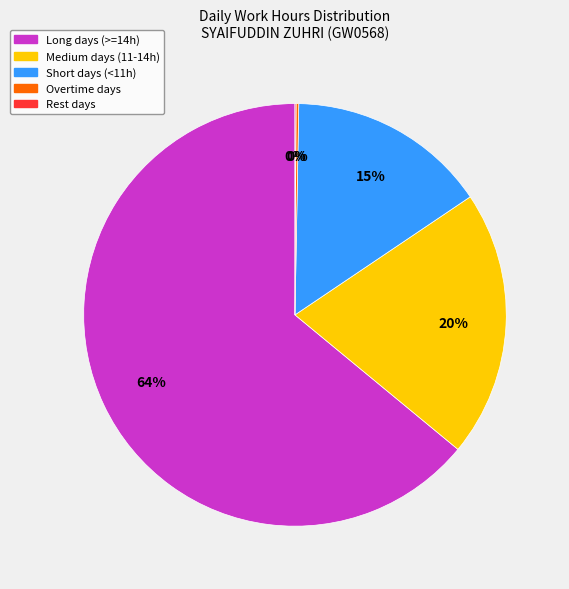

Is there a majority slice in this chart?

Yes